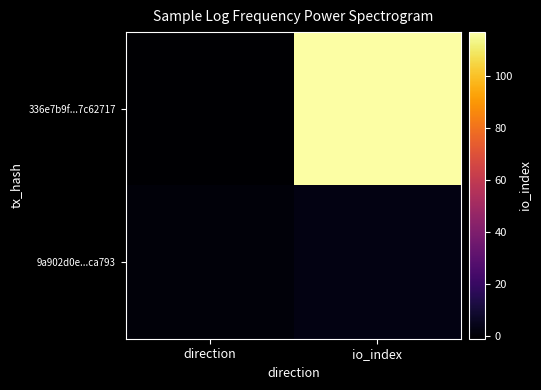

How many data points does each series have?

2